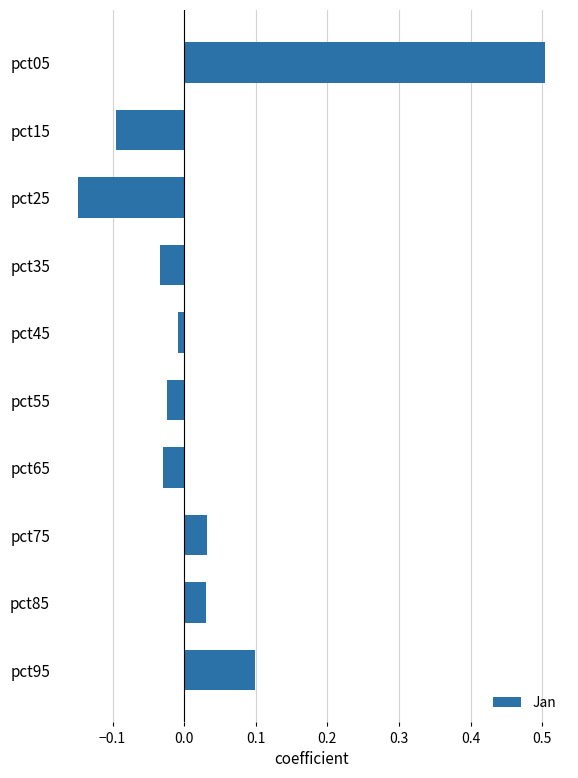

Which category has the highest value across all series?

pct05